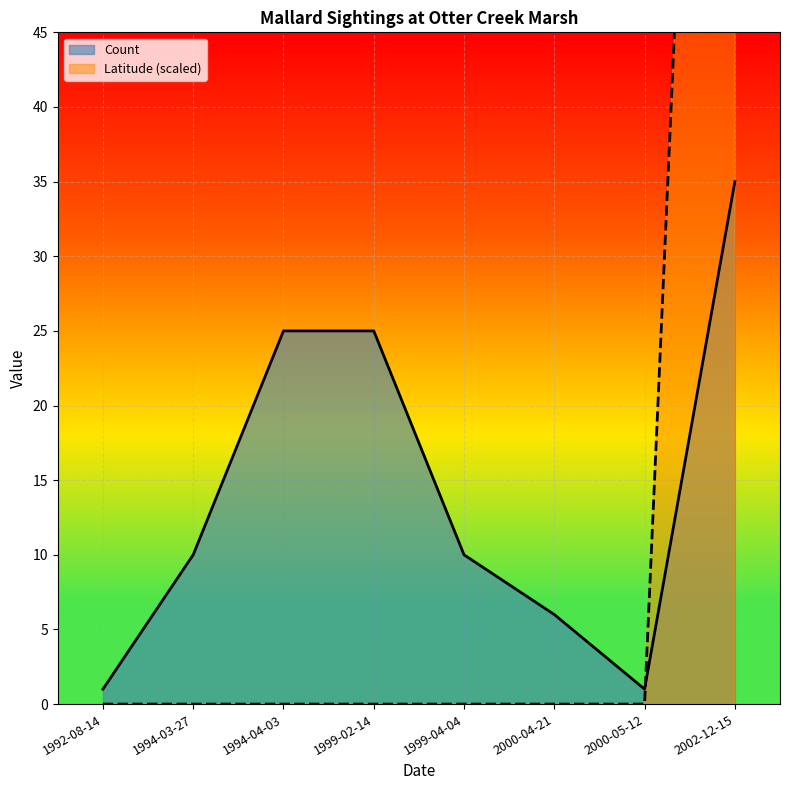

Reading left to right, extract all data points from this chart.

Count: 1.0	10.0	25.0	25.0	10.0	6.0	1.0	35.0
Latitude: 0.0	0.0	0.0	0.0	0.0	0.0	0.0	136.1